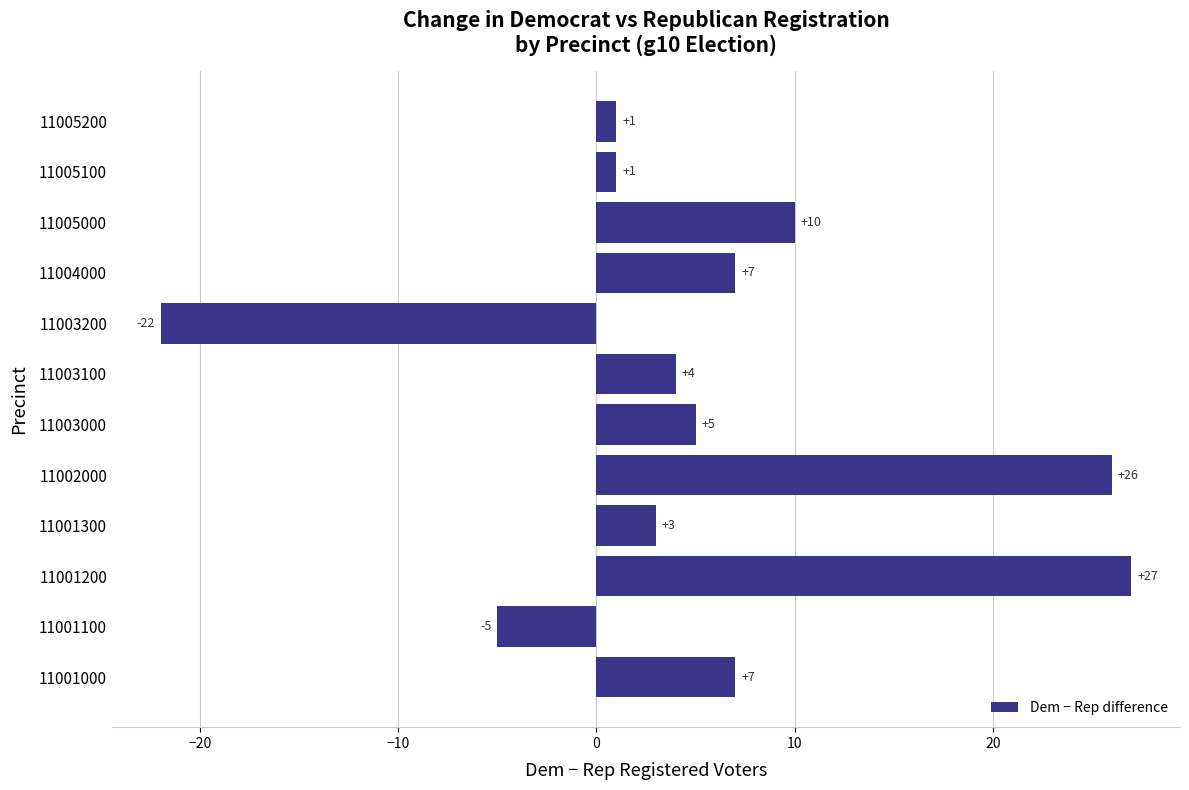

What is the change in value from 11001300 to 11005000?

+7